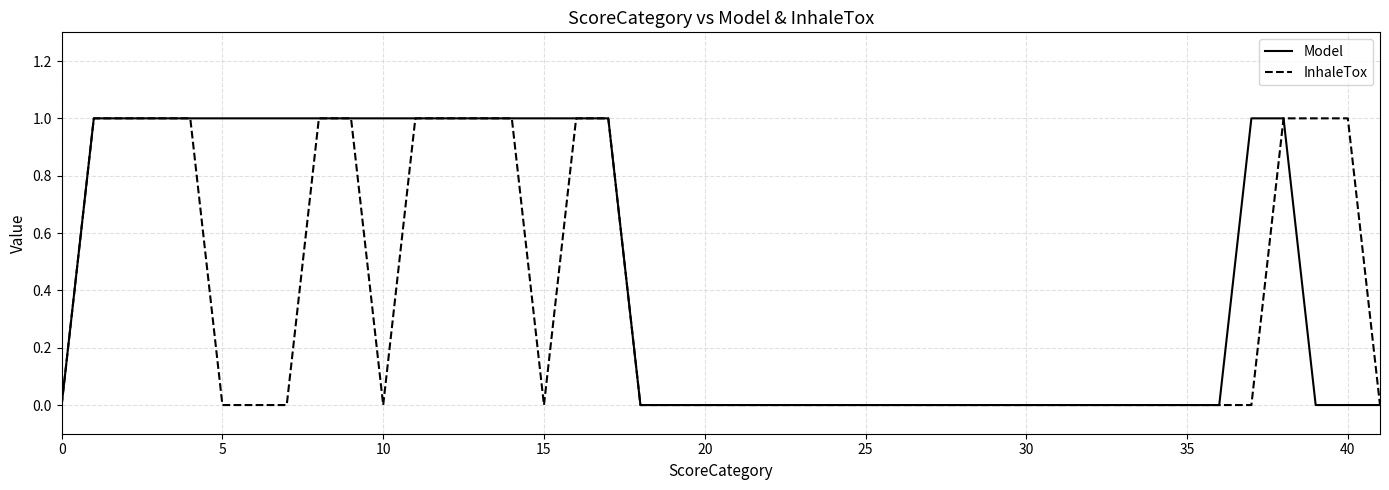

Which series has the largest total across all categories?

Model